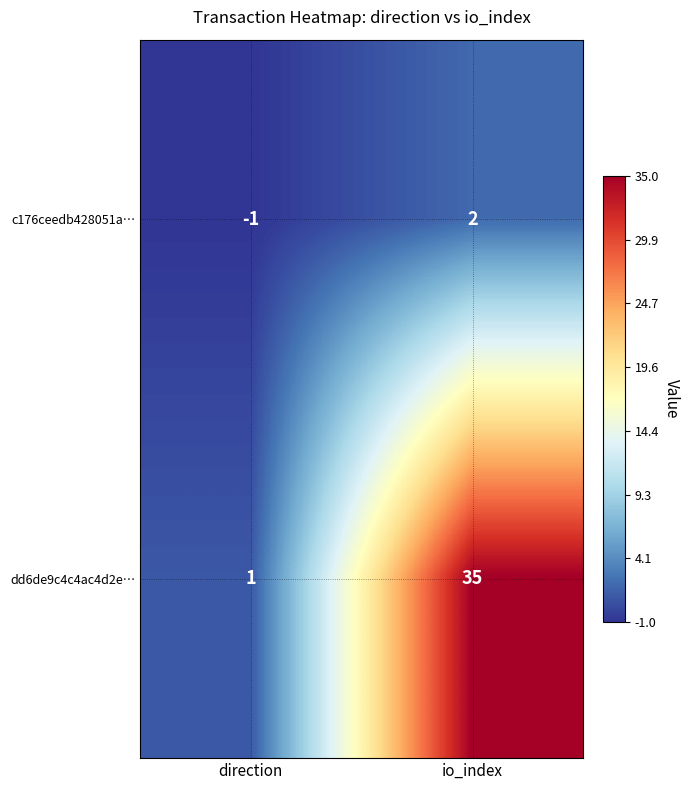

What is the difference between the c176ceedb428051a… values at io_index and direction?

3